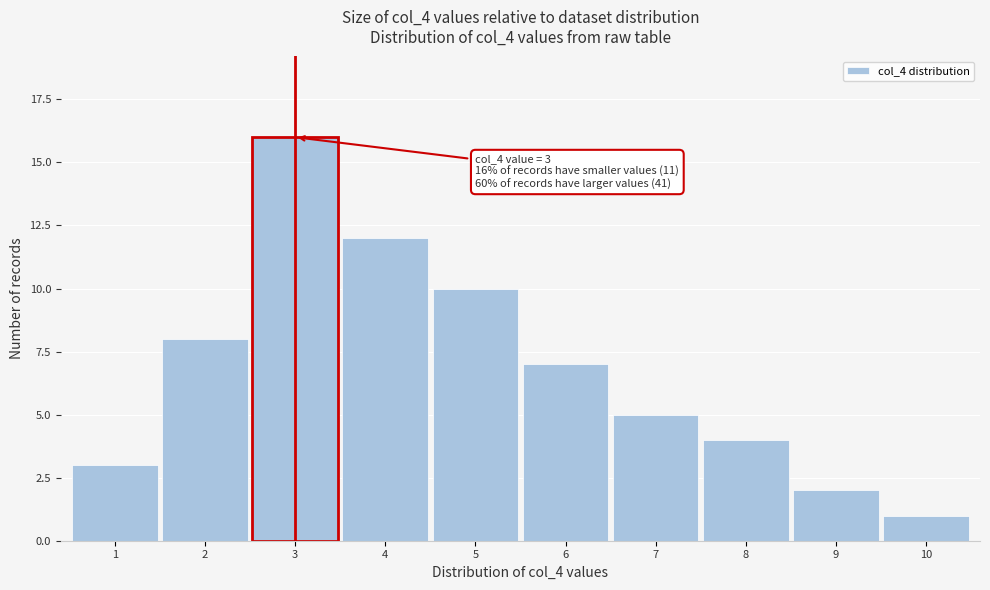

Reading right to left, extract all data points from this chart.

1	2	4	5	7	10	12	16	8	3